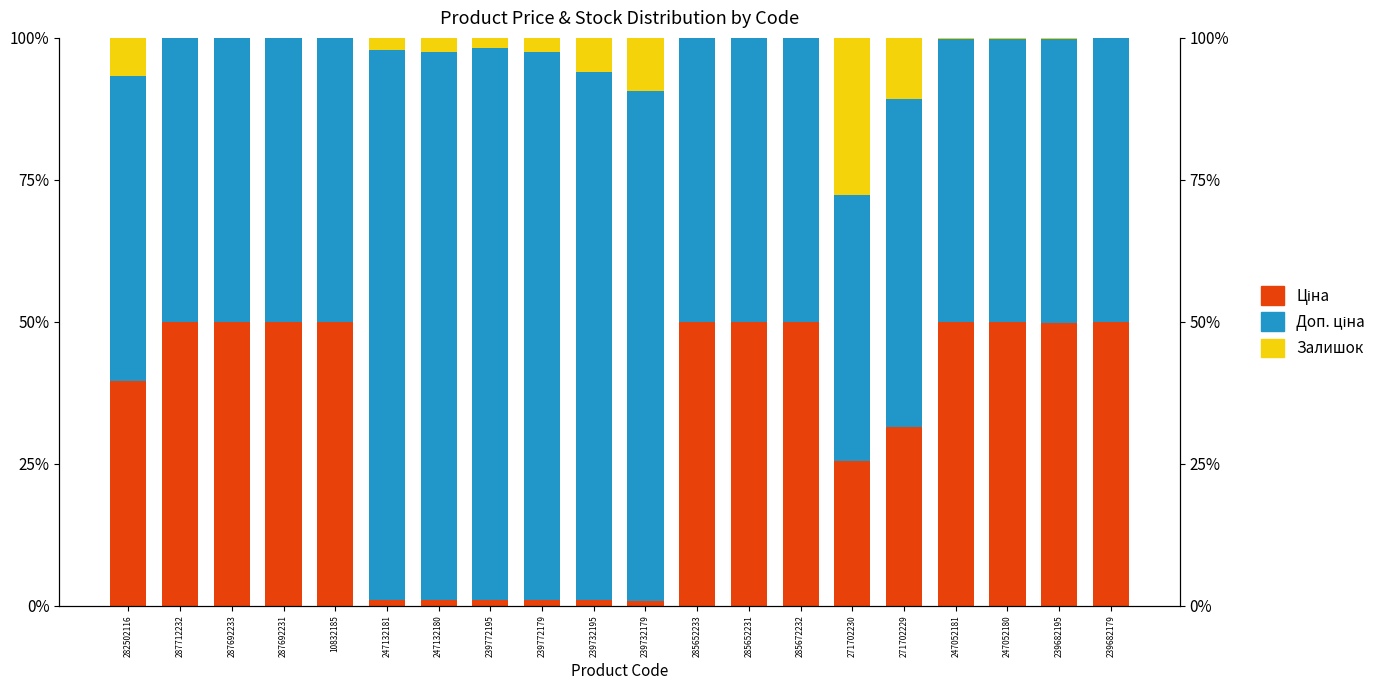

Rank the categories by Доп. ціна value from lowest to highest.

271702230, 239682195, 247052180, 247052181, 239682179, 285652231, 285652233, 285672232, 287712232, 287692233, 287692231, 10832185, 282502116, 271702229, 239732179, 239732195, 247132180, 239772179, 247132181, 239772195